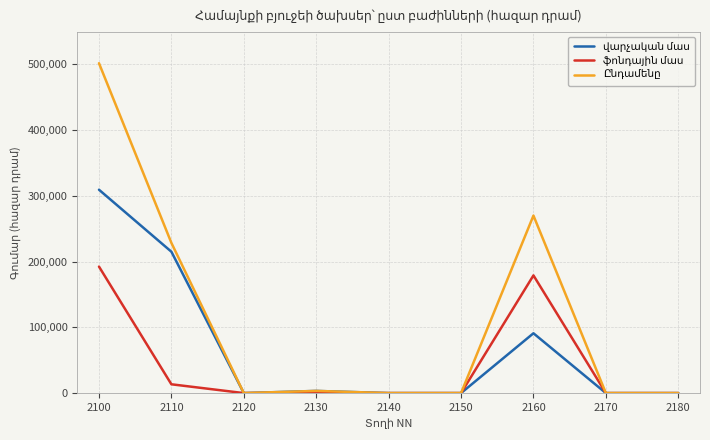

What is the total value across all series at 2160?

540101.5